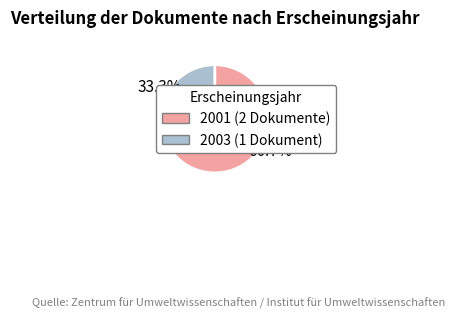

Is there any slice that represents more than half of the pie?

Yes